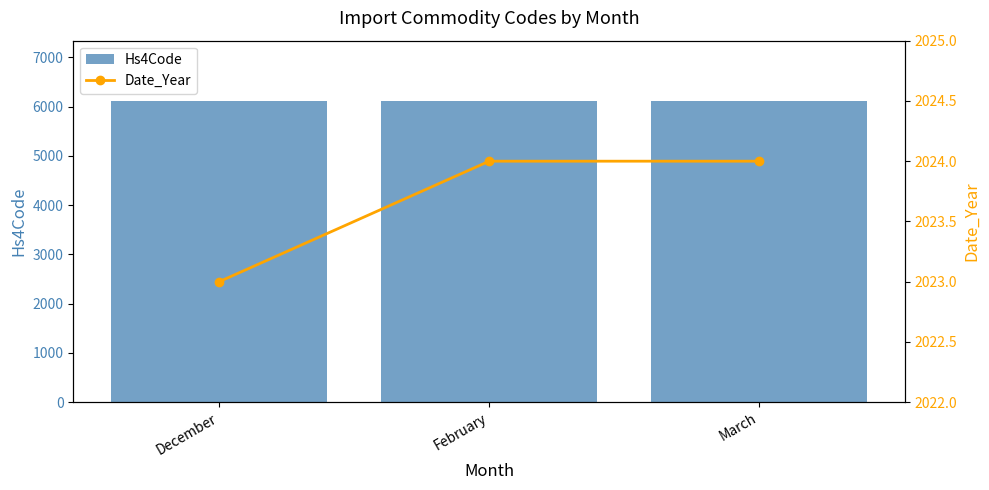

The value of Date_Year at February is 1089. True or false?

False